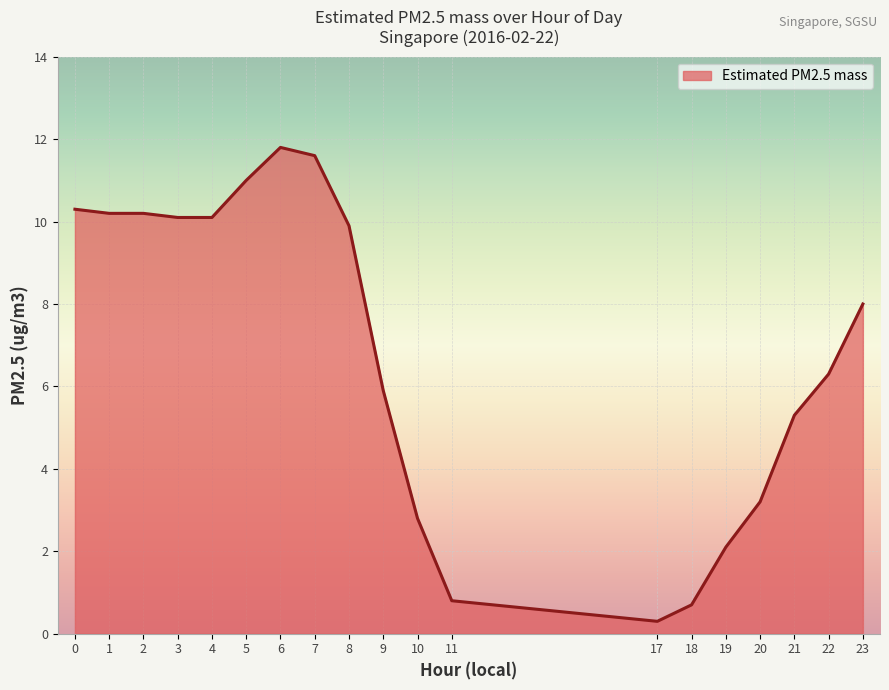

Where is the data nearest to the value 6?

9